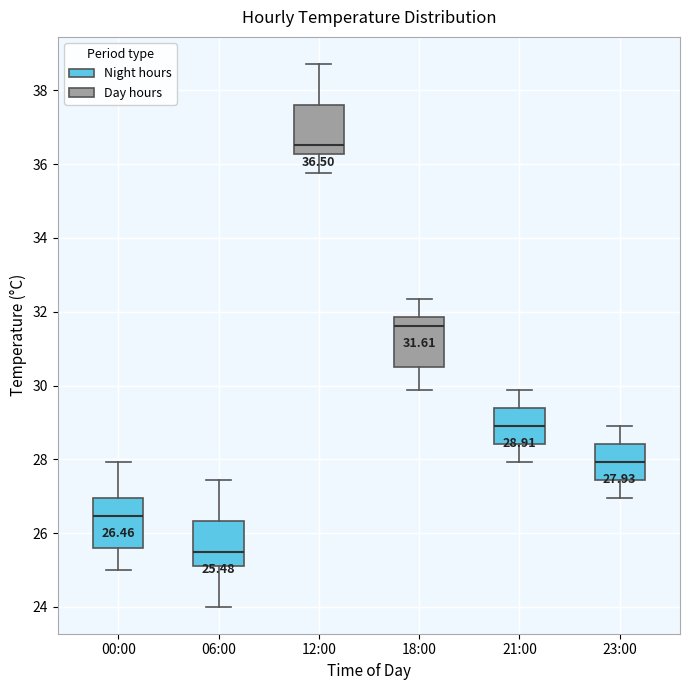

Which box's median line is the highest?

12:00